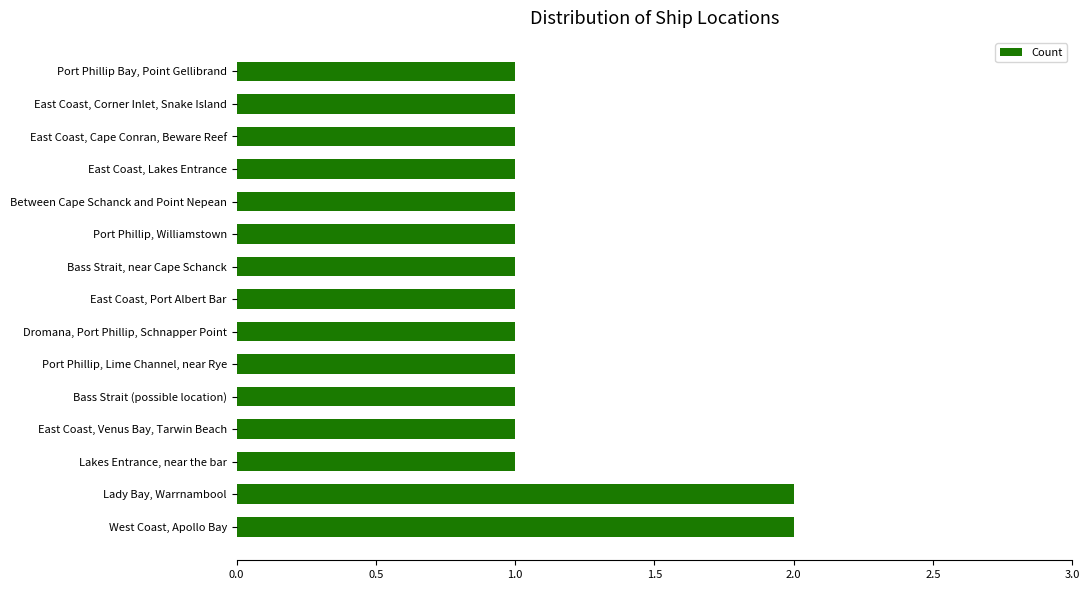

What is the ratio of the value at Dromana, Port Phillip, Schnapper Point to the value at Bass Strait (possible location)?

1.0